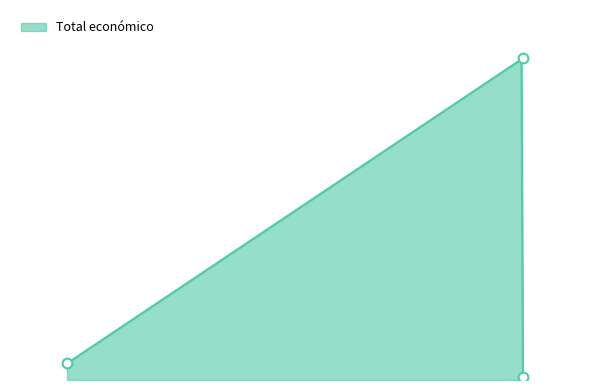

Count the number of values greater than 193727.

1